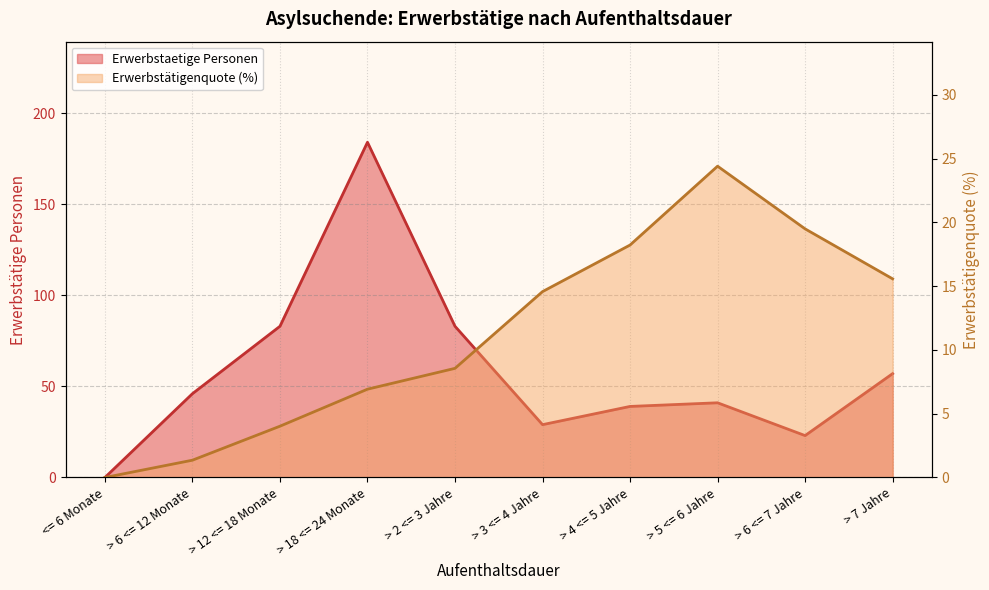

What is the value of the Erwerbstaetige Personen point at the 6th from the left?

29.0